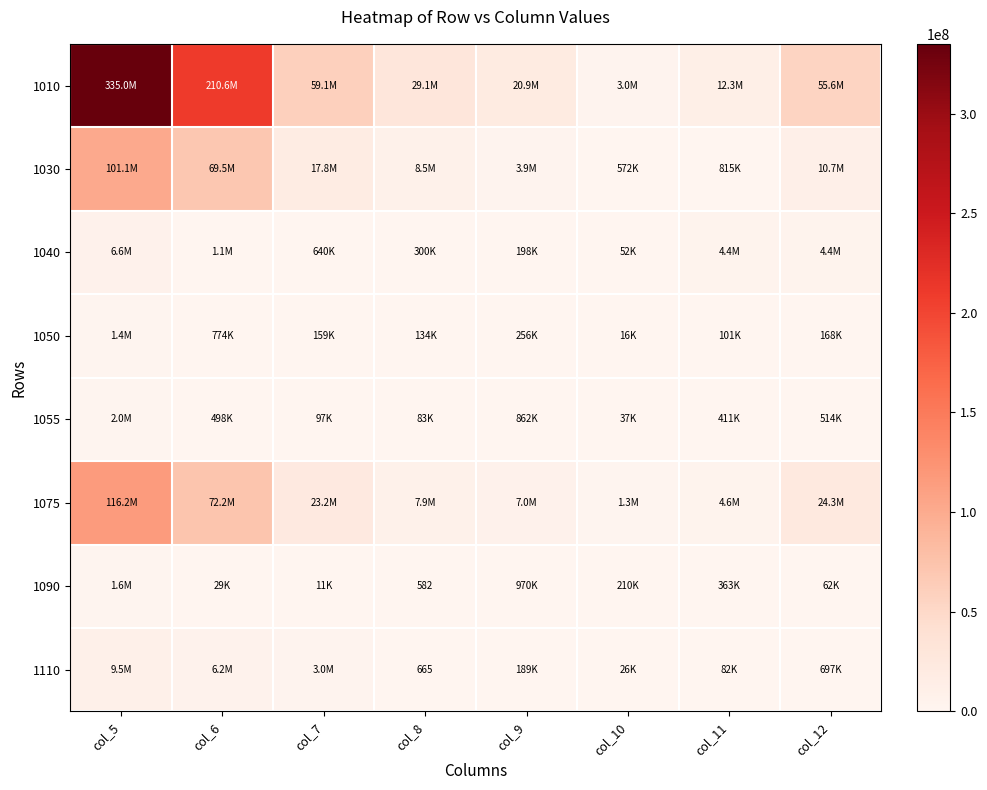

At which label is 1090 closest to 791649?

col_9